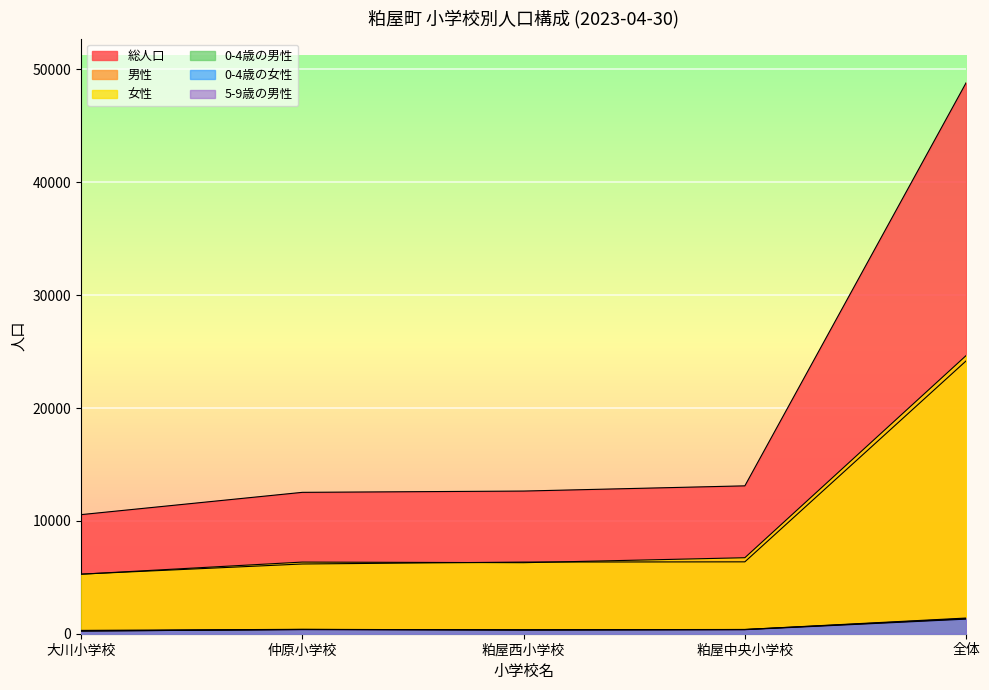

List the series in order of their peak value, highest first.

総人口, 女性, 男性, 5-9歳の男性, 0-4歳の男性, 0-4歳の女性